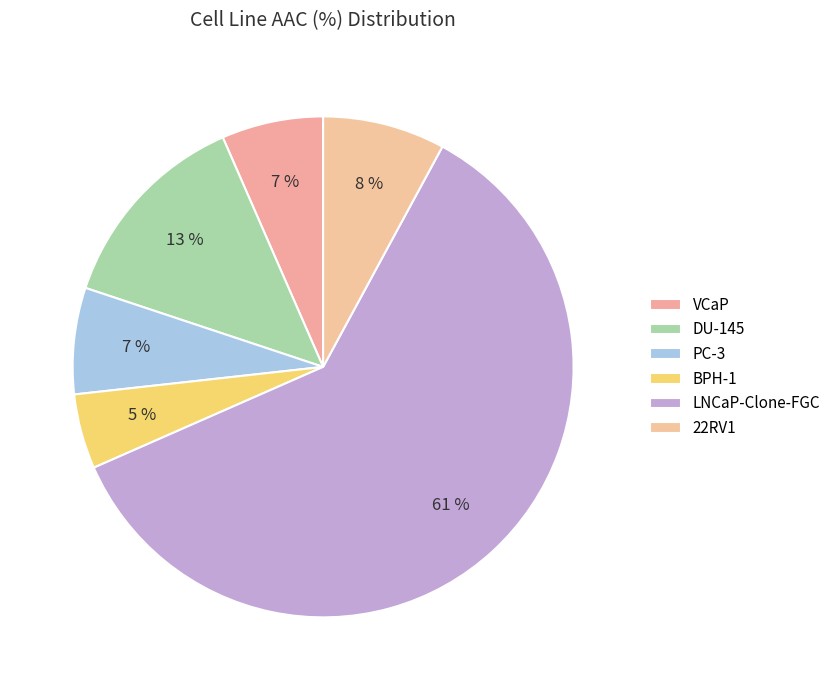

To the nearest percent, what percentage of the pie is PC-3?

7%